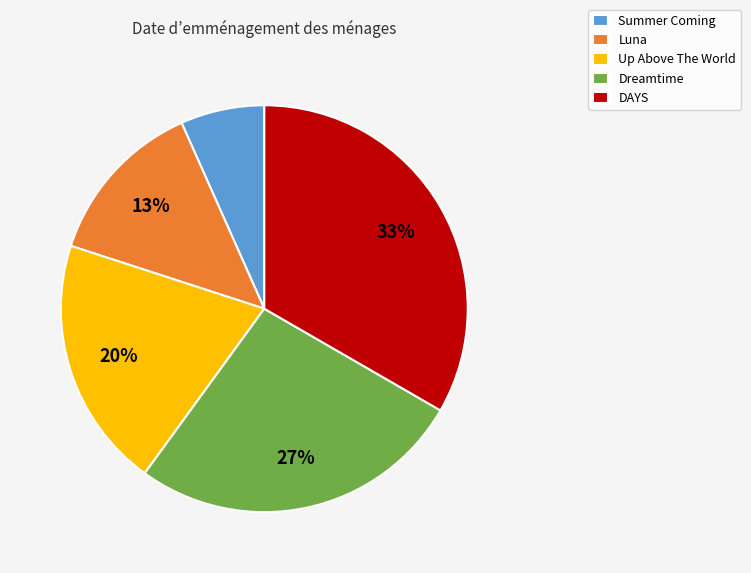

To the nearest percent, what is the difference between the Summer Coming and Up Above The World slice percentages?

13%